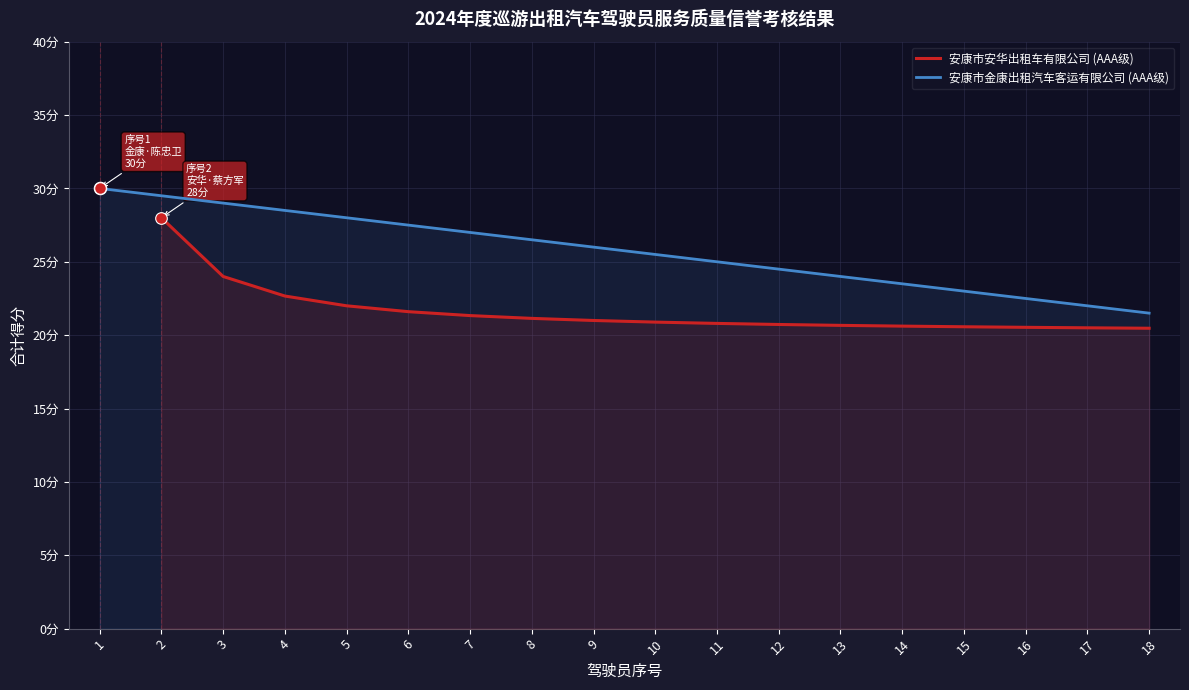

What is the change in value from 4 to 15?

-5.5